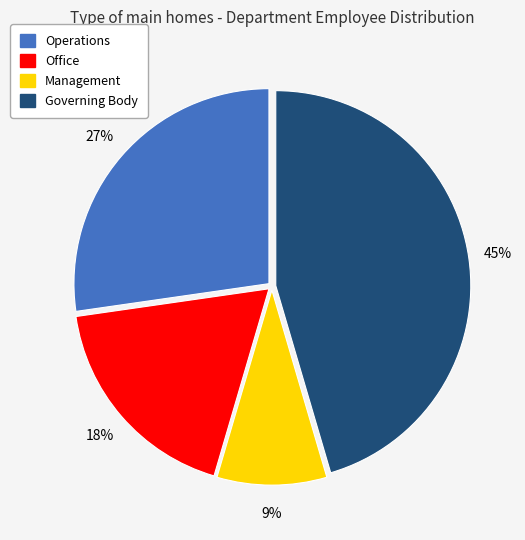

To the nearest percent, what is the average slice percentage?

25%